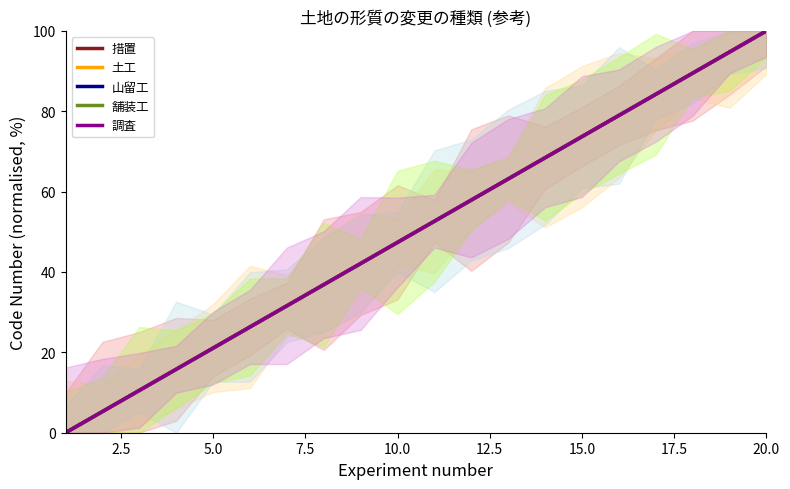

What is the difference between the maximum and minimum values in the 山留工 series?

100.0